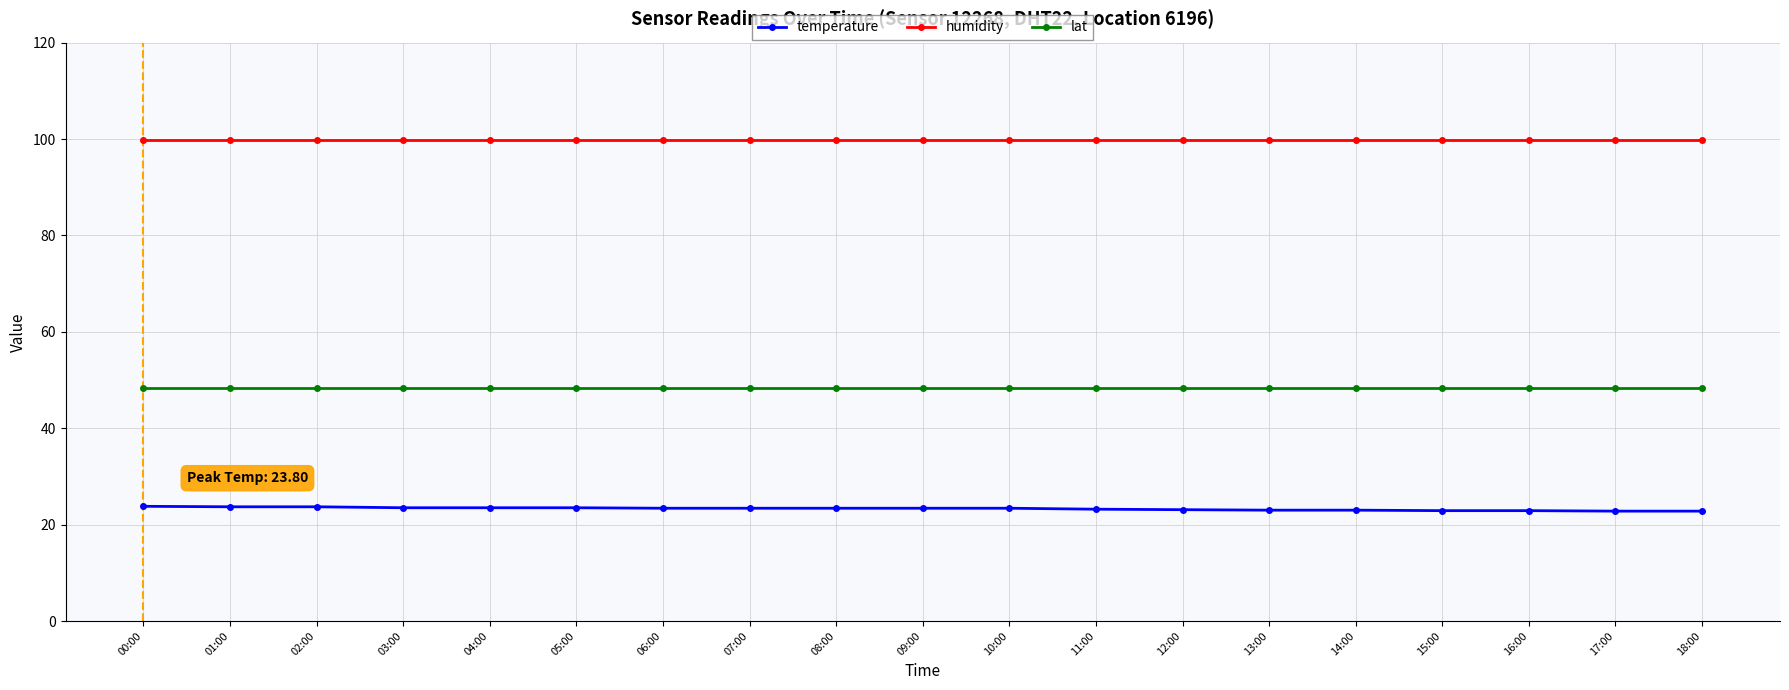

What is the spread (max minus min) of values at 02:00?

76.2